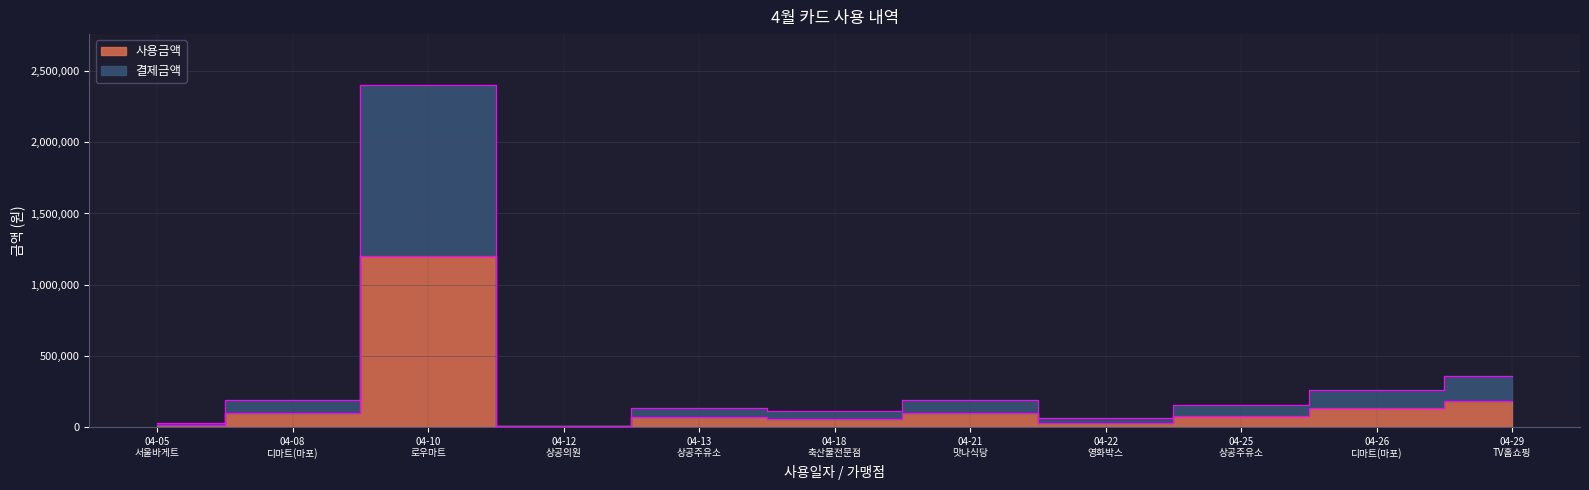

Between 04-13
상공주유소 and 04-10
로우마트, which is larger?

04-10
로우마트